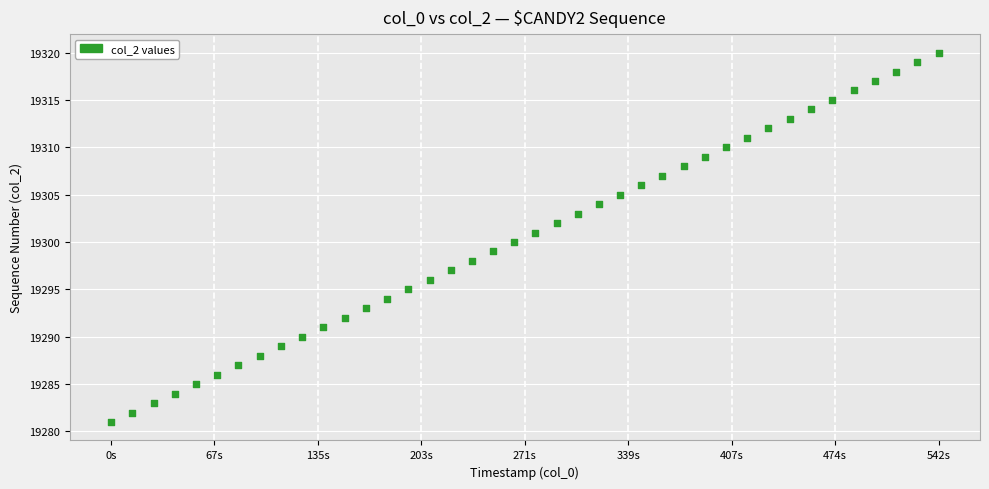

What is the range of Y values (max minus min)?

39